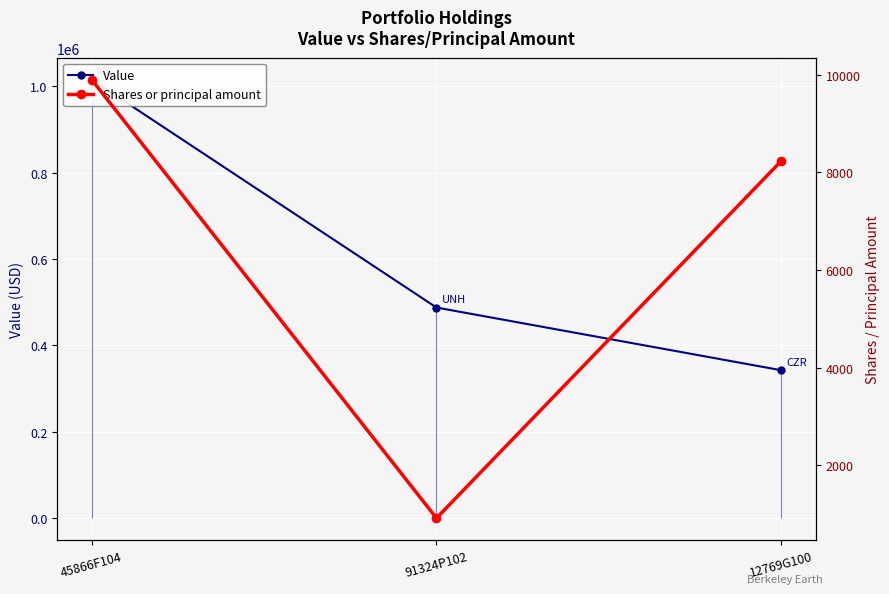

Count the number of categories in the chart.

3